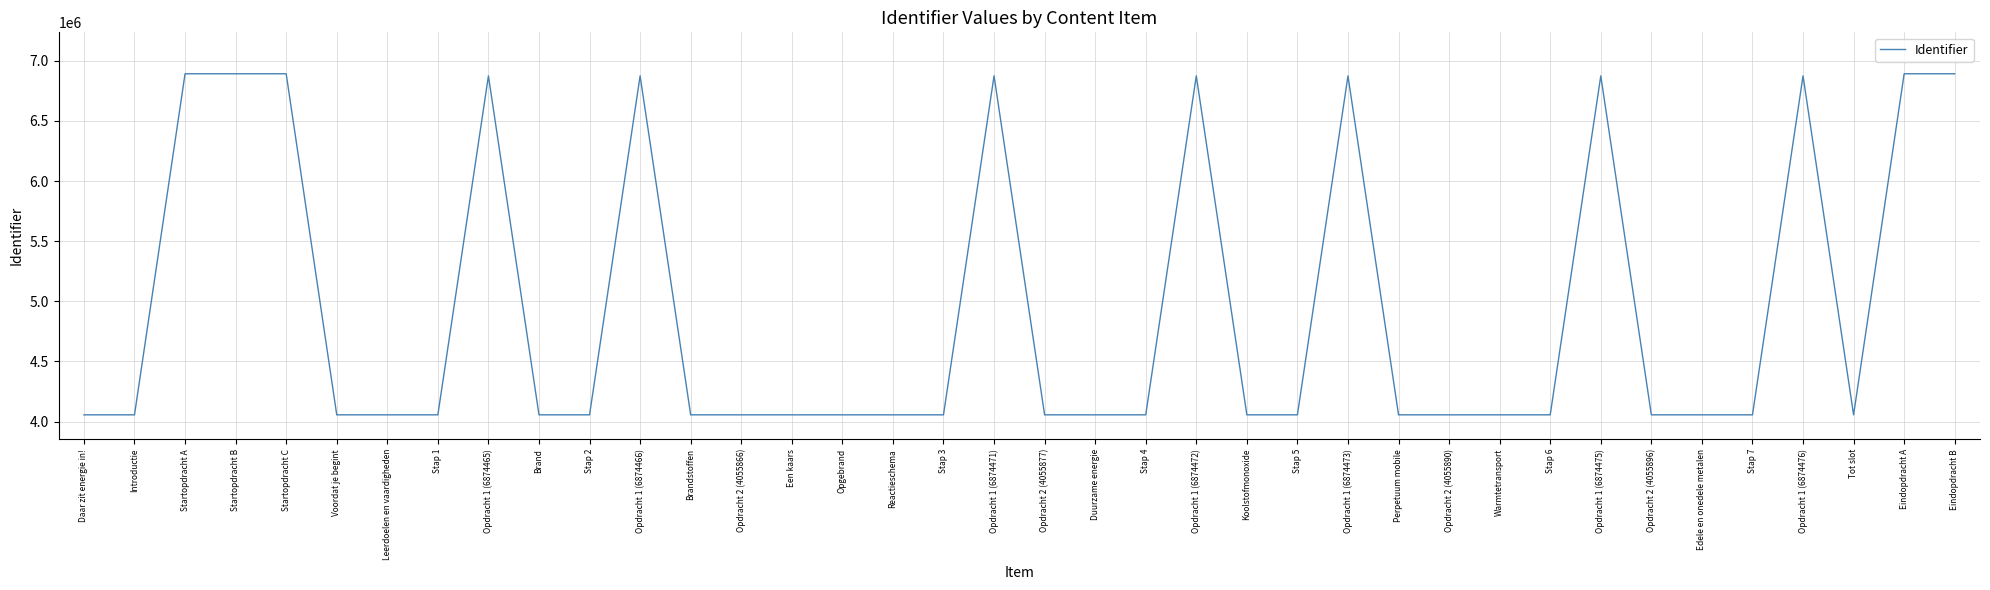

What is the minimum value shown in the chart?

4055851